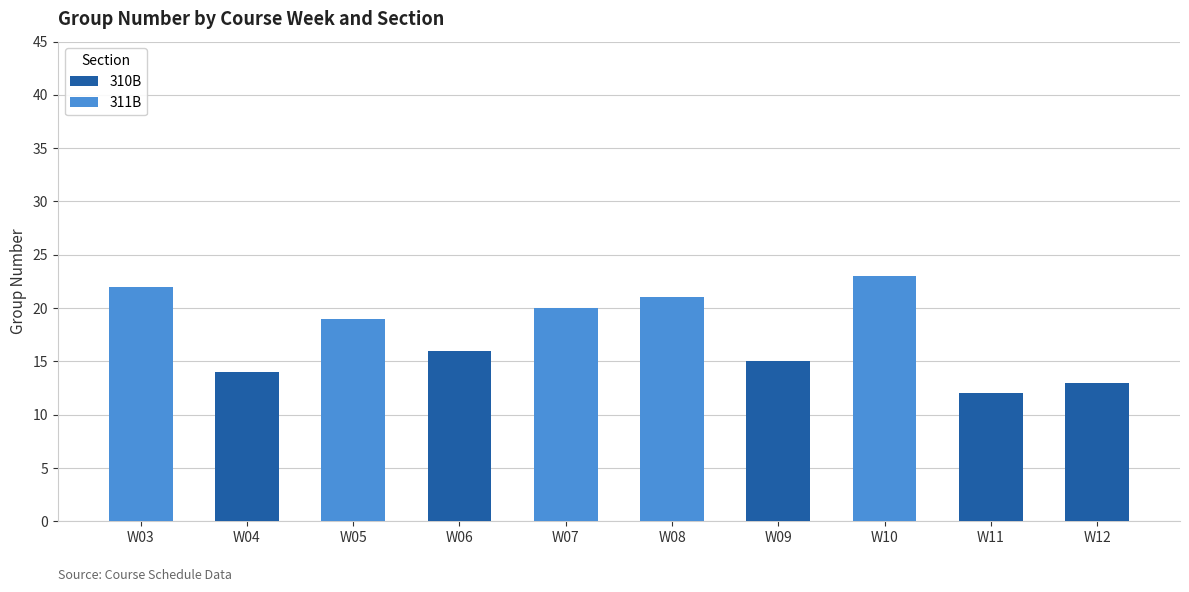

Reading right to left, what are the values for 310B?

W12=13	W11=12	W10=0	W09=15	W08=0	W07=0	W06=16	W05=0	W04=14	W03=0